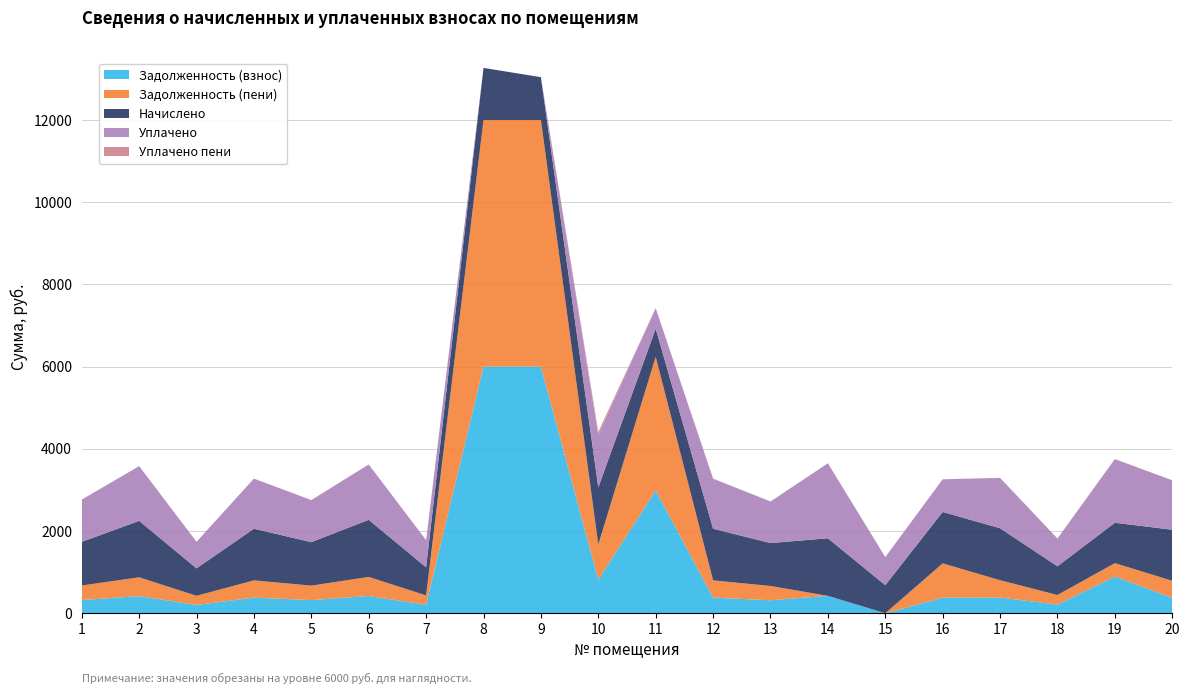

The value of Задолженность (взнос) at 10 is 816.0. True or false?

True